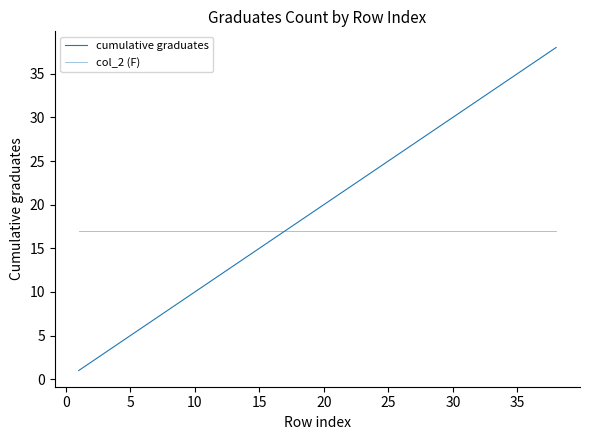

What is the sum of all cumulative graduates values?

741